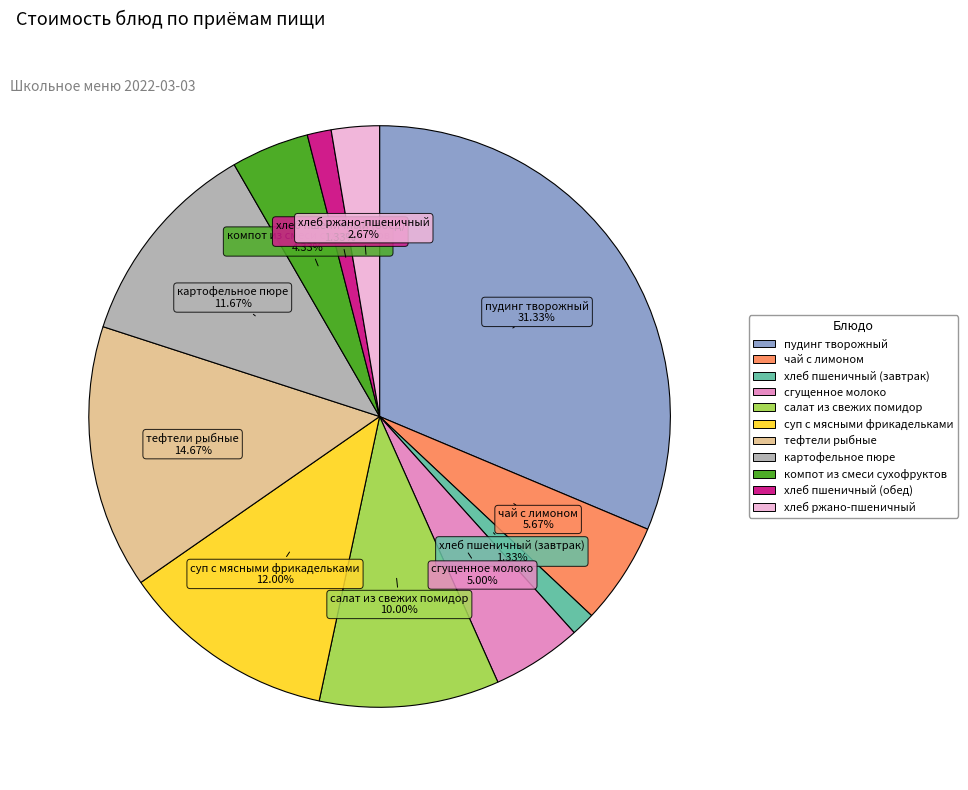

To the nearest percent, what is the difference between the largest and smallest slice percentages?

30%